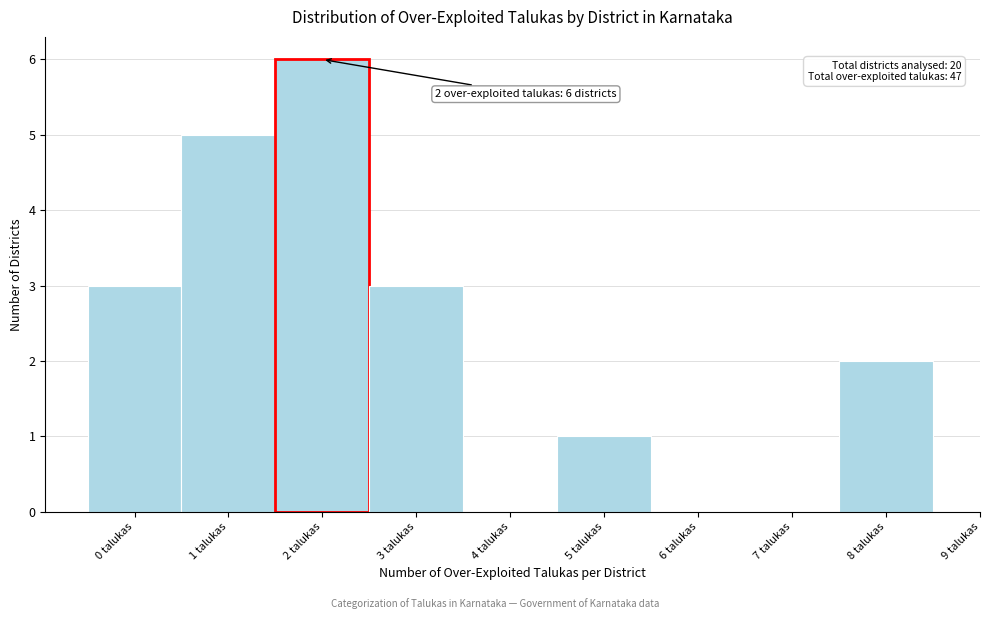

Over which range of the x-axis is the bar tallest?

1.5 to 2.5